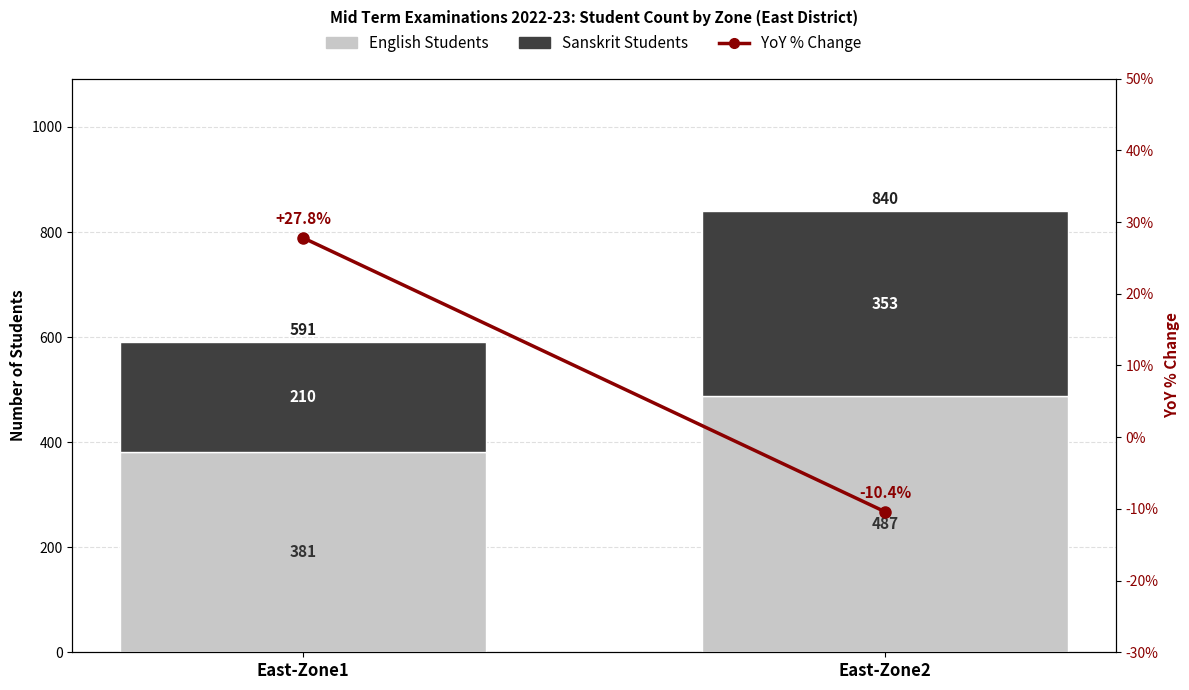

Count the number of data series in this chart.

3